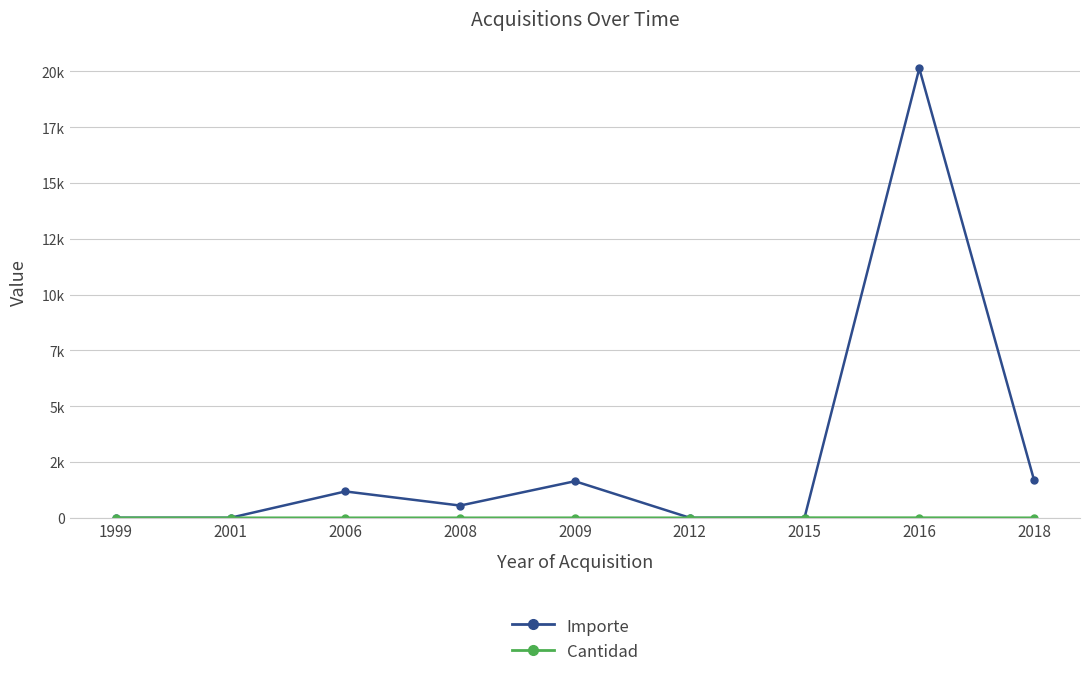

At which category does Importe reach its first local valley?

2008